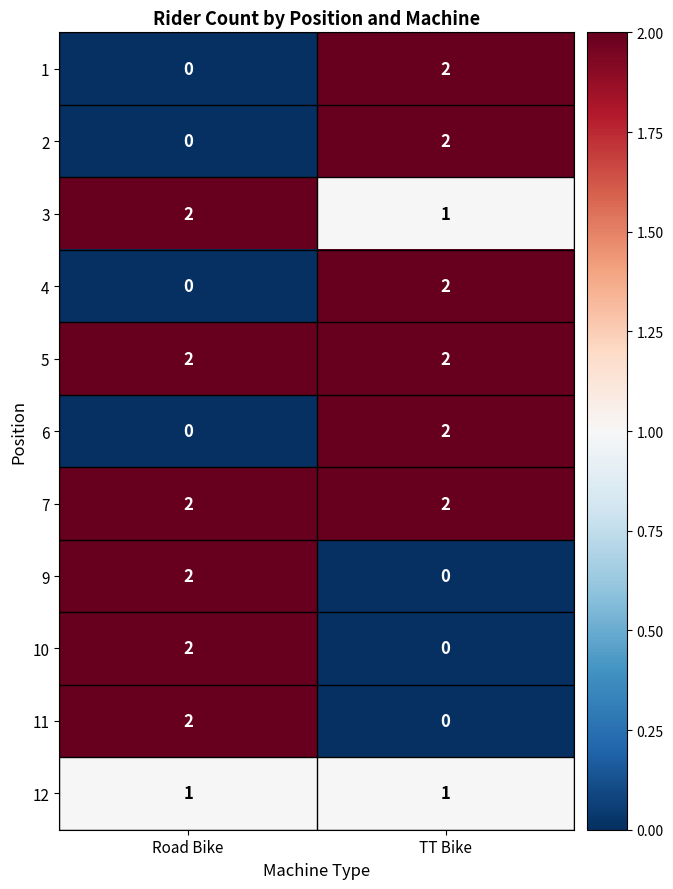

Reading left to right, what are all the values shown in this chart?

1: Road Bike=0	TT Bike=2
2: Road Bike=0	TT Bike=2
3: Road Bike=2	TT Bike=1
4: Road Bike=0	TT Bike=2
5: Road Bike=2	TT Bike=2
6: Road Bike=0	TT Bike=2
7: Road Bike=2	TT Bike=2
9: Road Bike=2	TT Bike=0
10: Road Bike=2	TT Bike=0
11: Road Bike=2	TT Bike=0
12: Road Bike=1	TT Bike=1